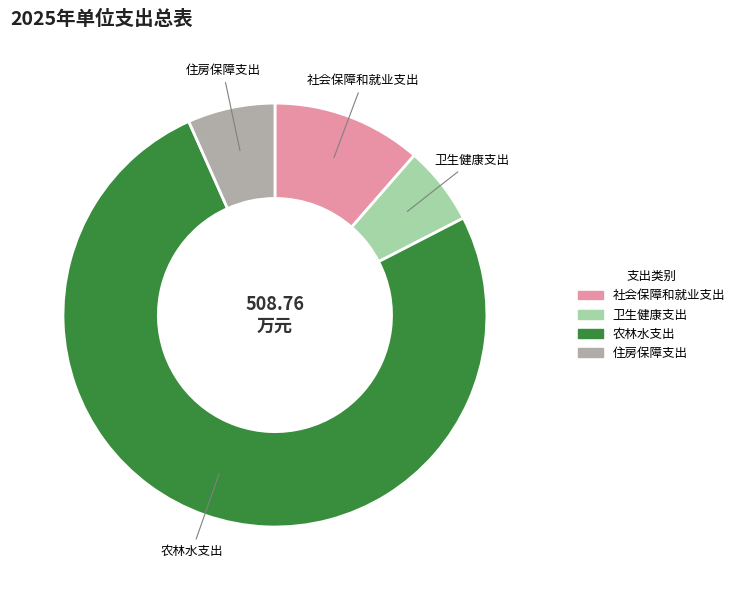

Rank the categories by value from lowest to highest.

卫生健康支出, 住房保障支出, 社会保障和就业支出, 农林水支出